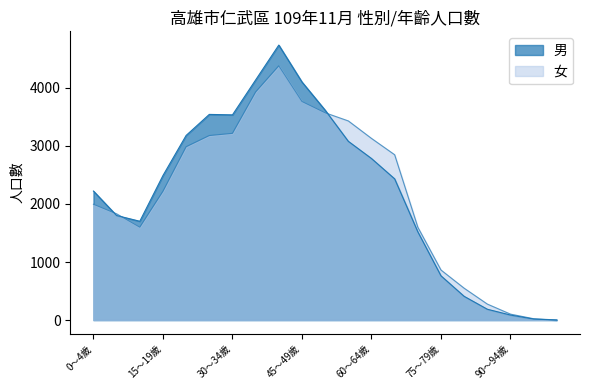

What is the label of the 3rd point from the right?

90～94歲